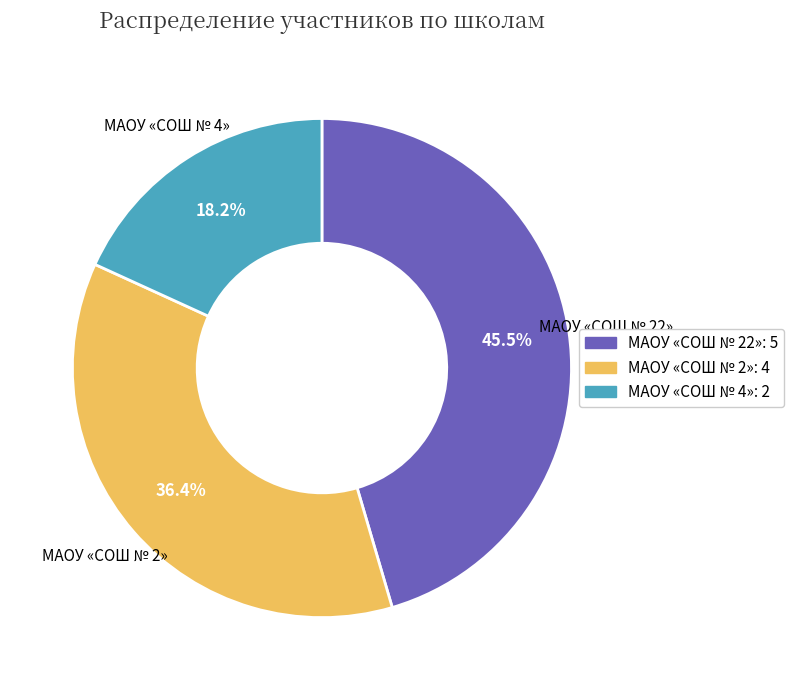

Rank the categories by value from highest to lowest.

МАОУ «СОШ № 22», МАОУ «СОШ № 2», МАОУ «СОШ № 4»